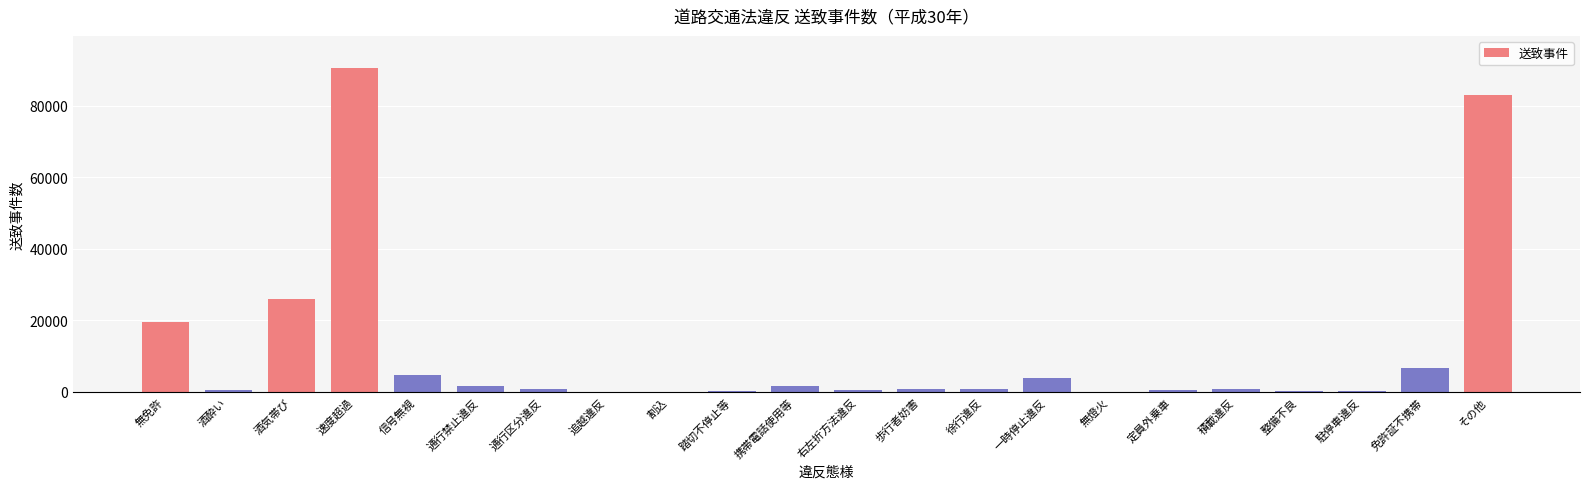

The value at 速度超過 is 150172. True or false?

False